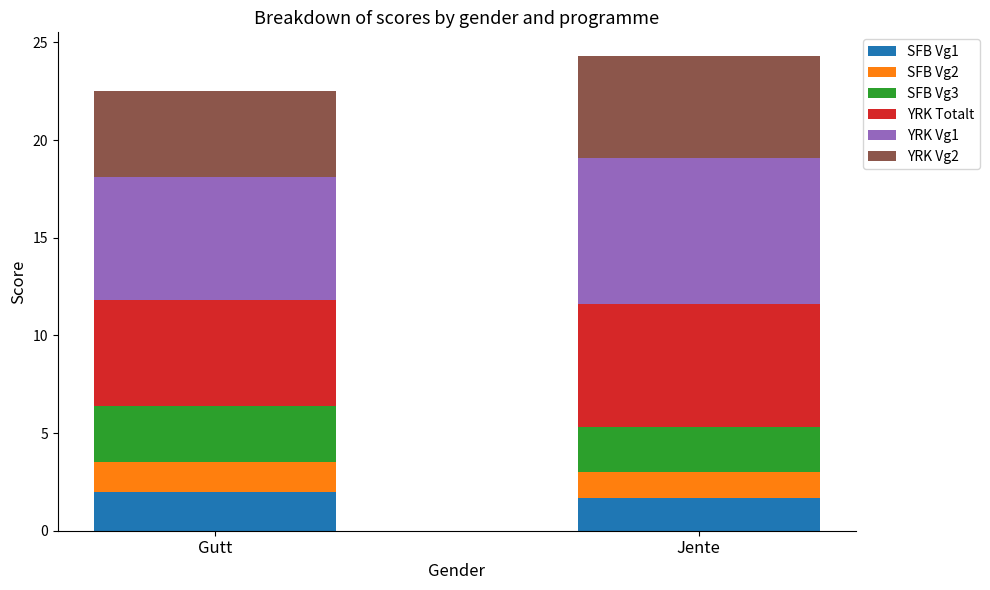

What is the minimum value for SFB Vg1?

1.7